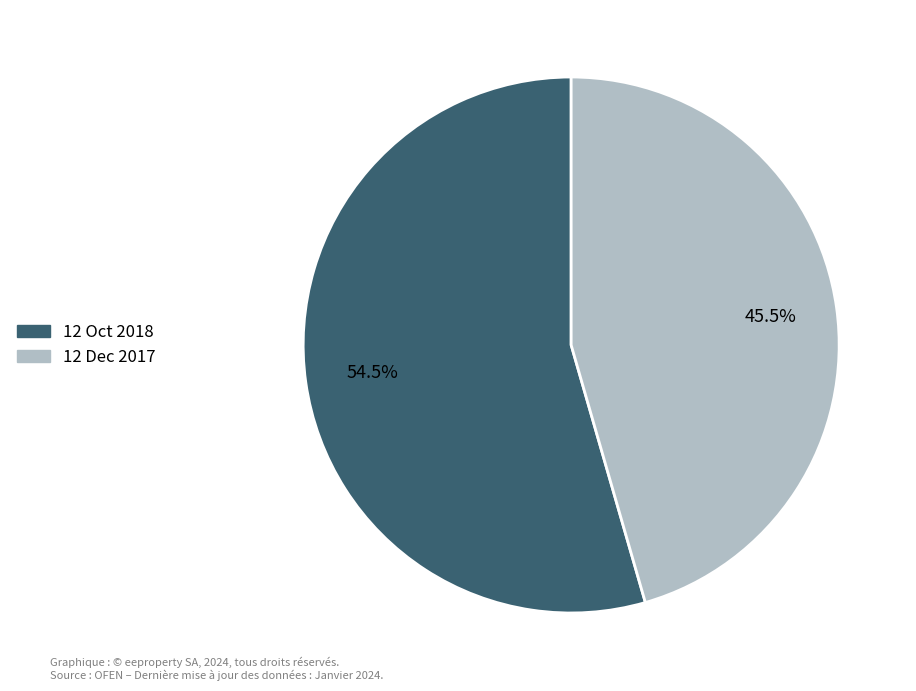

To the nearest percent, what is the combined percentage of 12 Dec 2017 and 12 Oct 2018?

100%